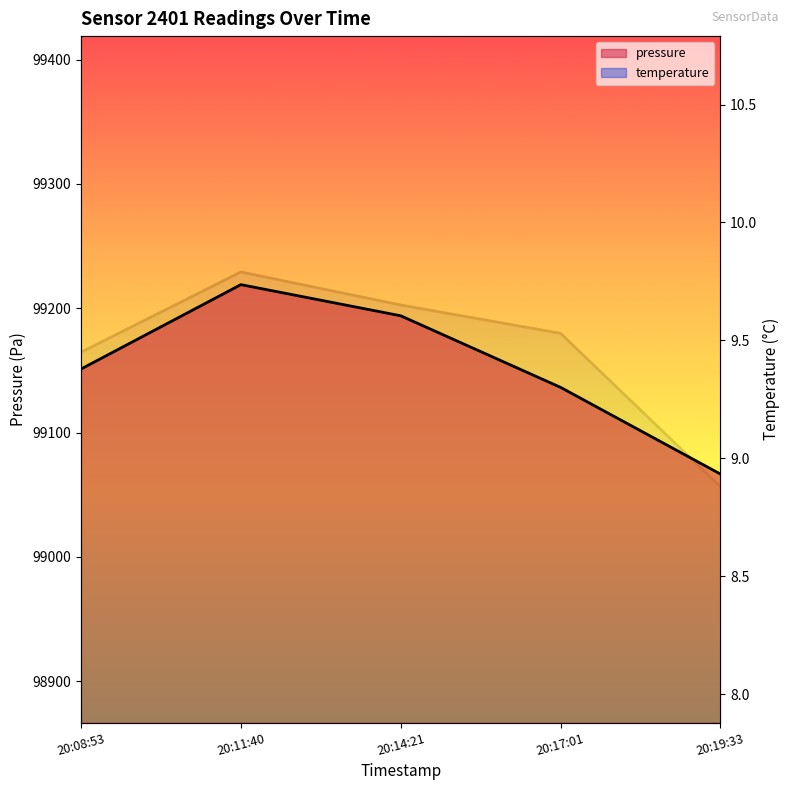

At how many categories does at least one series exceed 56562?

5